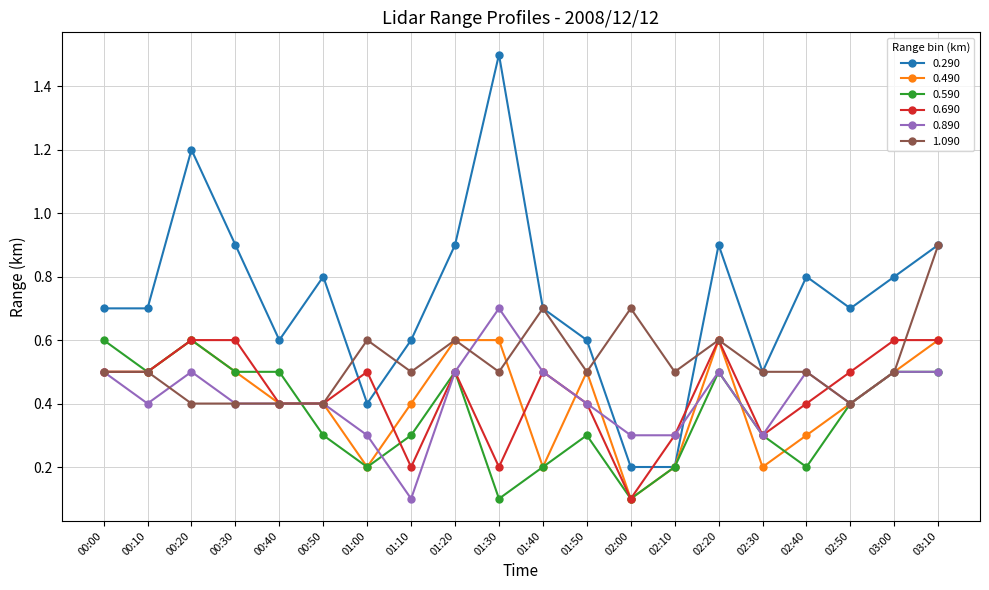

At how many categories does at least one series exceed 0?

20